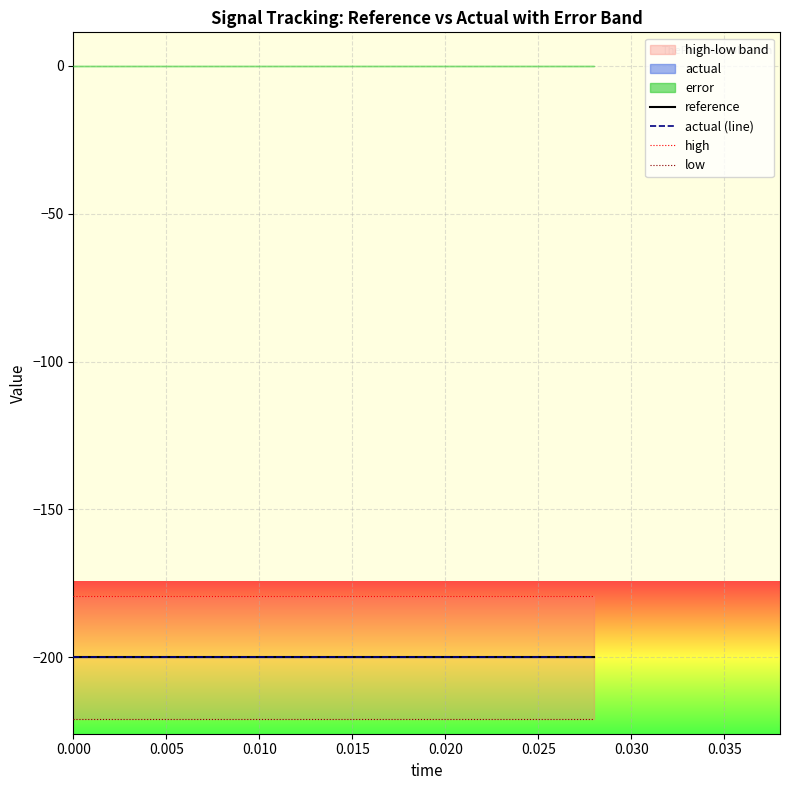

Reading left to right, what are all the values shown in this chart?

reference: -200.0	-200.0	-200.0	-200.0	-200.0	-200.0	-200.0	-200.0	-200.0	-200.0	-200.0	-200.0	-200.0	-200.0	-200.0
actual (line): -200.0	-200.0	-200.0	-200.0	-200.0	-200.0	-200.0	-200.0	-200.0	-200.0	-200.0	-200.0	-200.0	-200.0	-200.0
high: -179.2	-179.2	-179.2	-179.2	-179.2	-179.2	-179.2	-179.2	-179.2	-179.2	-179.2	-179.2	-179.2	-179.2	-179.2
low: -220.8	-220.8	-220.8	-220.8	-220.8	-220.8	-220.8	-220.8	-220.8	-220.8	-220.8	-220.8	-220.8	-220.8	-220.8